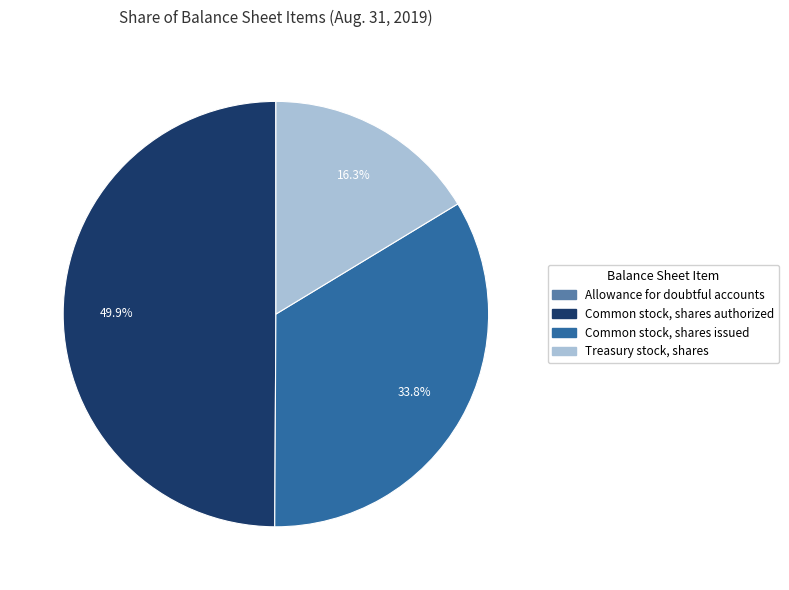

Between Common stock, shares issued and Common stock, shares authorized, which is larger?

Common stock, shares authorized